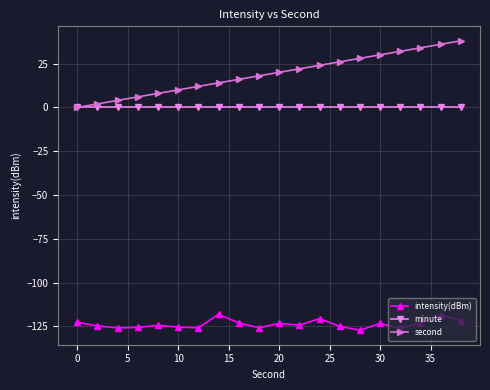

Which series has the largest range (max minus min)?

second